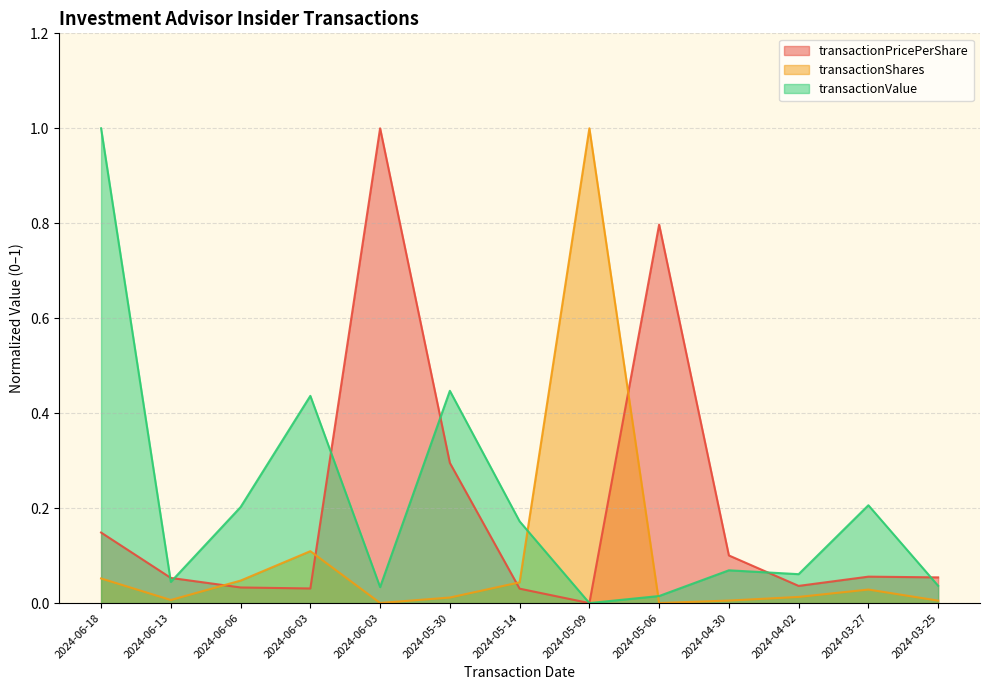

What is the value of the transactionValue point at the 3rd from the left?

0.2